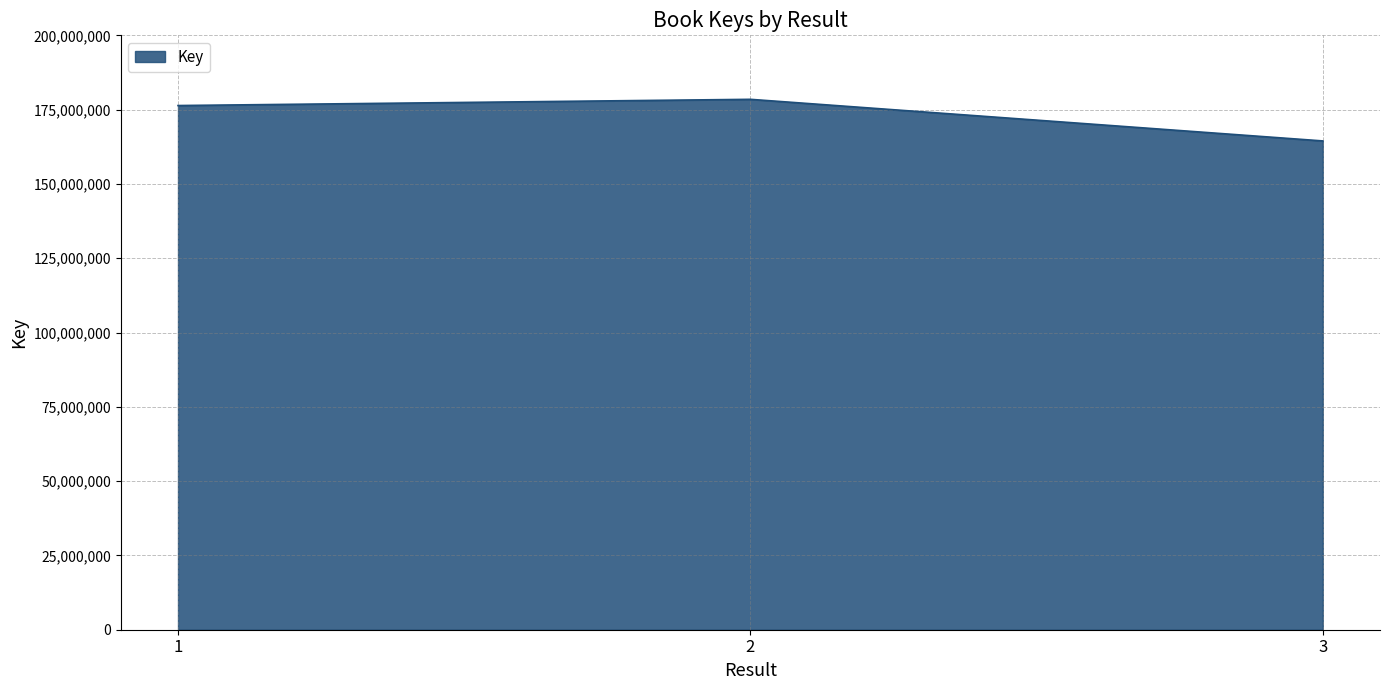

Is it true that the value at 1 is 51655451?

False